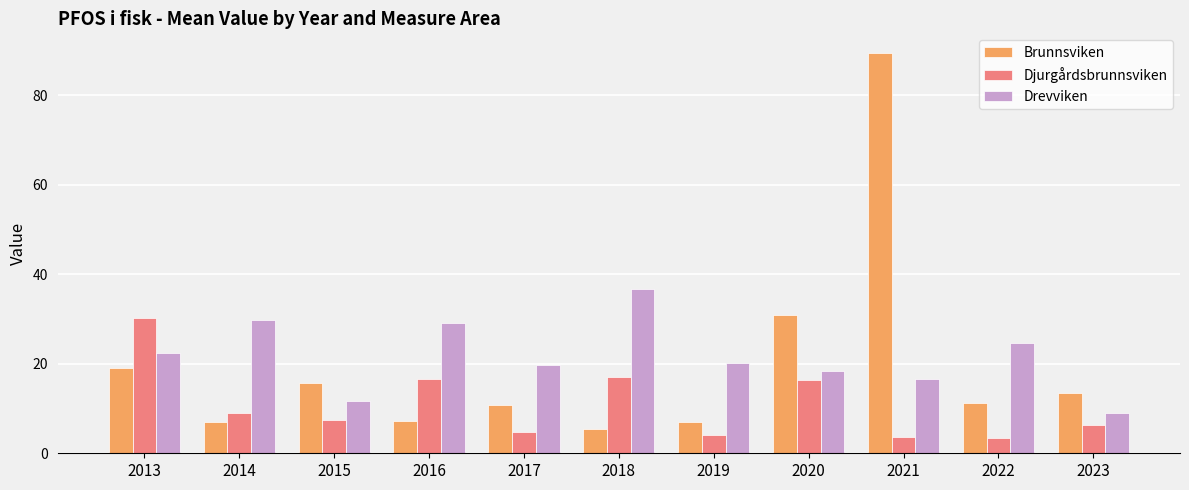

What is the difference between the Brunnsviken values at 2019 and 2017?

3.8